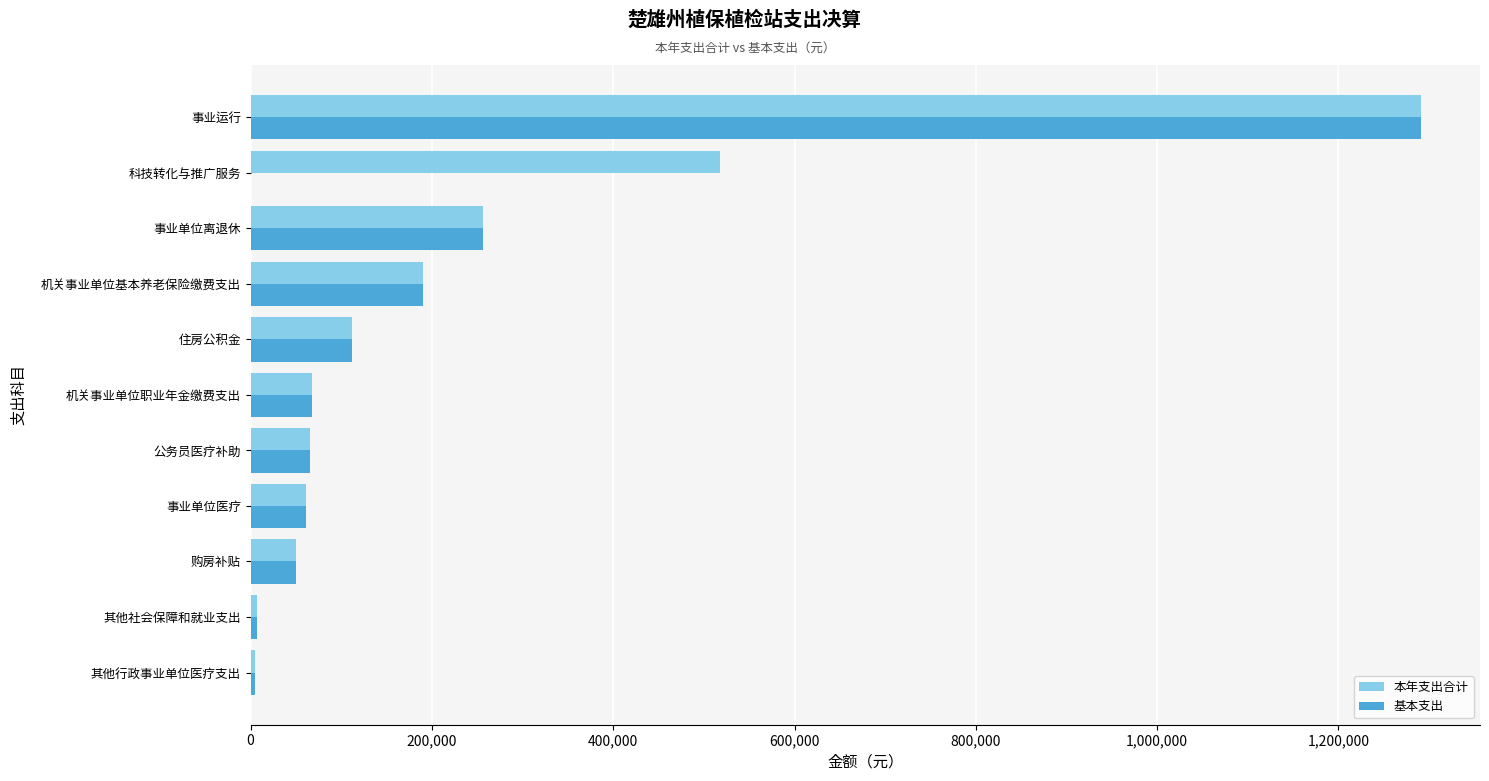

What is the greatest value displayed?

1291603.6